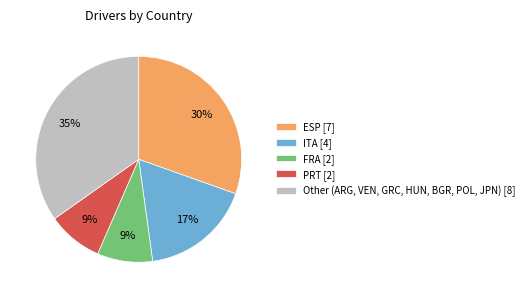

Is FRA [2] the majority of the pie?

No